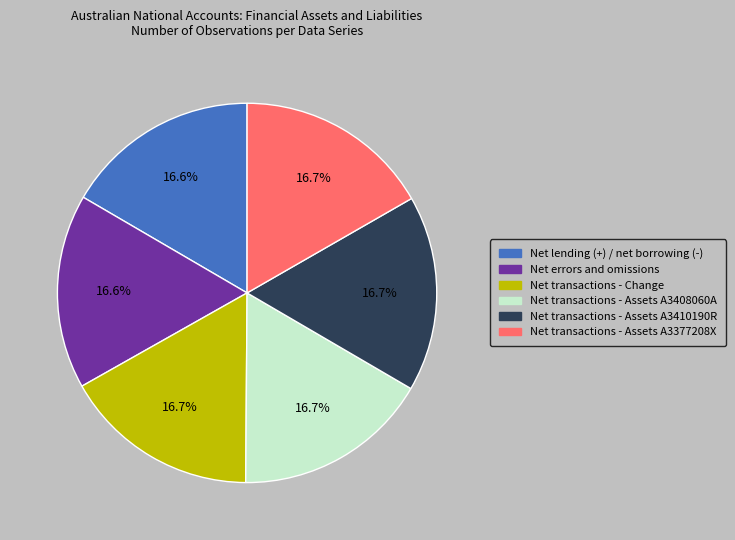

Is there any slice that represents more than half of the pie?

No